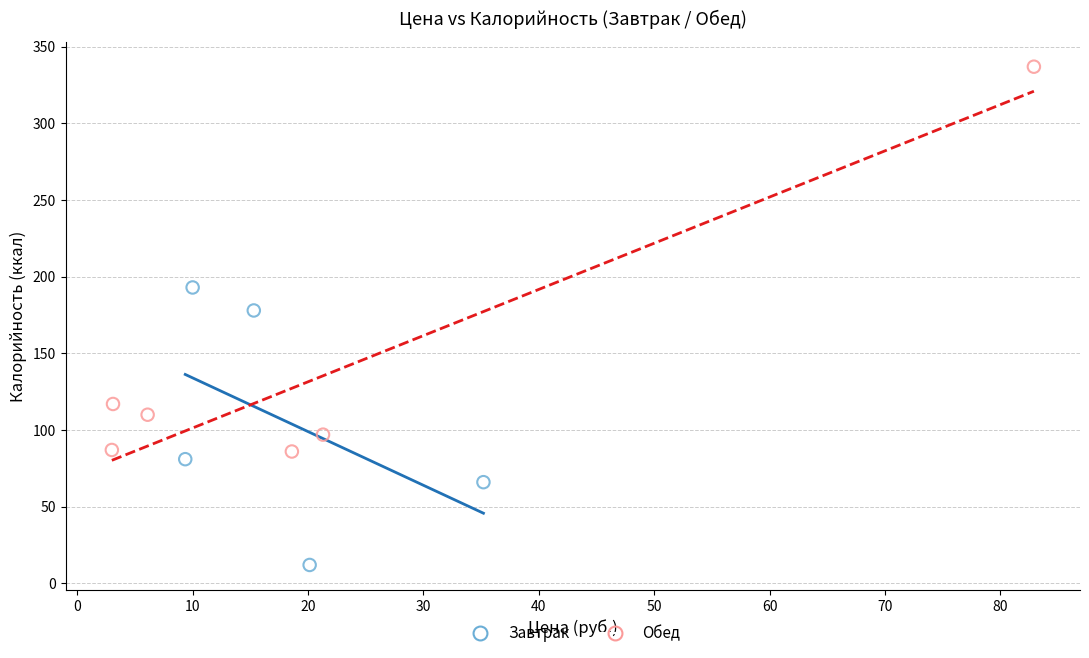

Which series reaches the minimum Y coordinate?

Завтрак